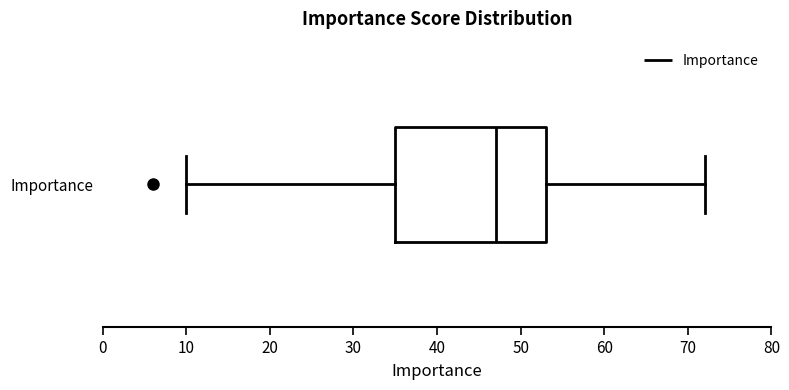

Where does the right whisker of the box for Importance end on the x-axis? The values are not printed on the chart, so give them approximately, as read against the axis.

72